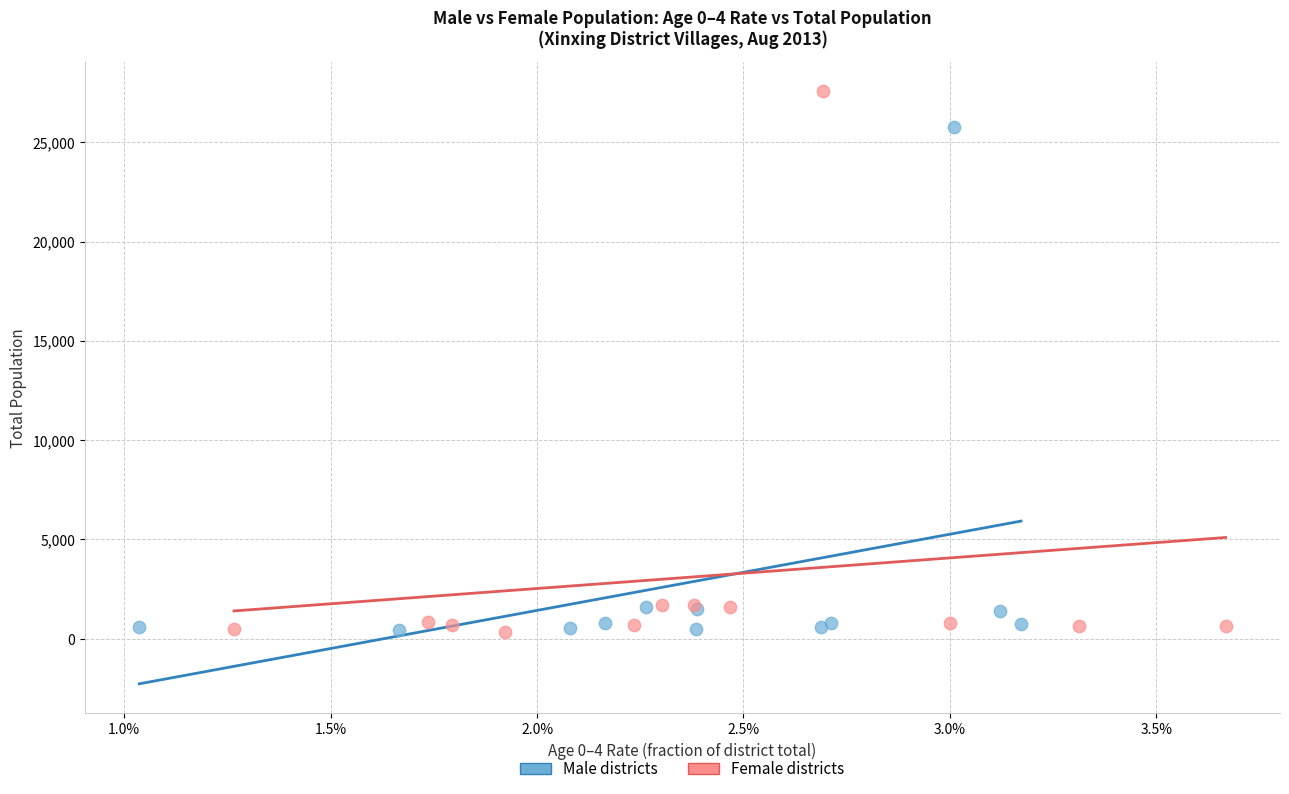

Which series has the widest spread of Y values?

Female districts